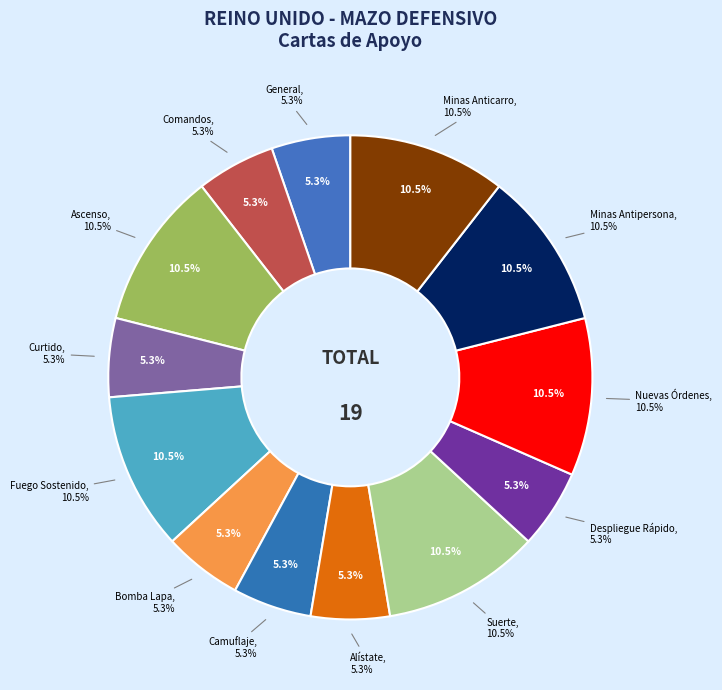

The Suerte slice represents 1% of the pie. True or false?

False